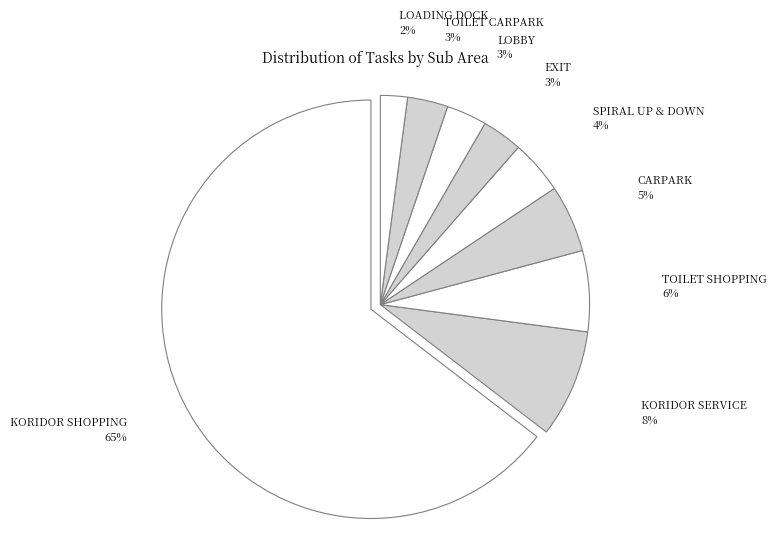

Which slice is the largest?

KORIDOR SHOPPING